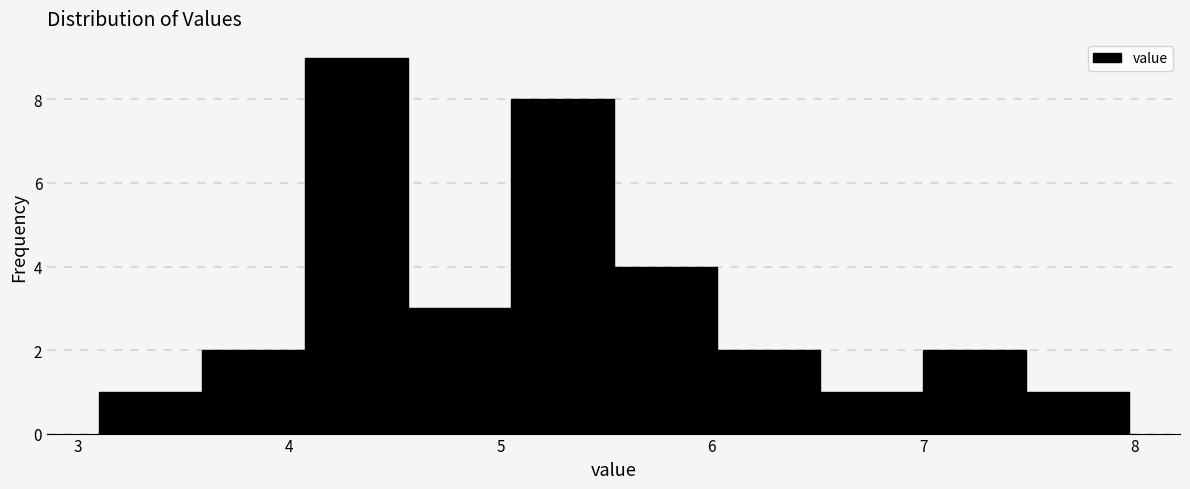

Reading left to right, transcribe this chart: for each bar, give the range it covers on the x-axis and its height. Neither the bar edges nor the heights are printed on the chart, so give them approximately, as read against the axes.

3.1 to 3.6: 1
3.6 to 4.1: 2
4.1 to 4.6: 9
4.6 to 5.0: 3
5.0 to 5.5: 8
5.5 to 6.0: 4
6.0 to 6.5: 2
6.5 to 7.0: 1
7.0 to 7.5: 2
7.5 to 8.0: 1